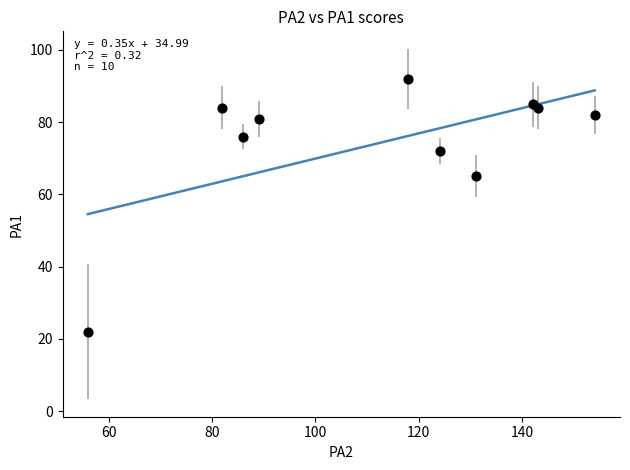

What Y value in the scatter plot is closest to 57?

65